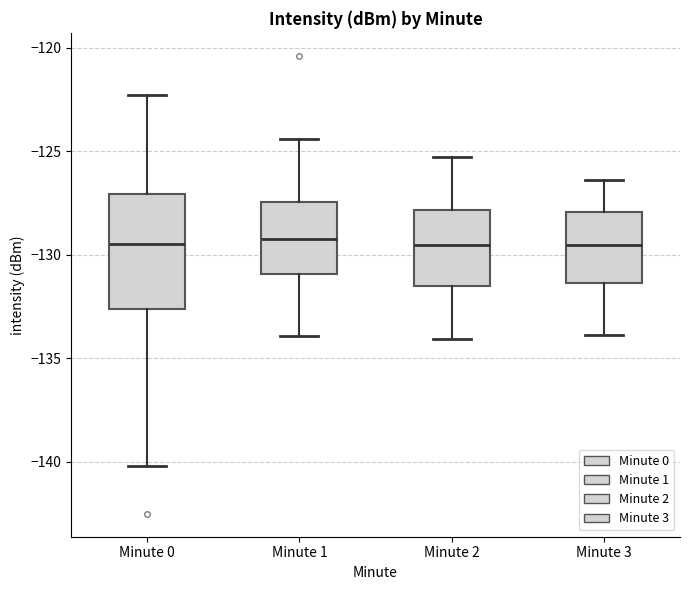

Reading left to right, transcribe this box plot: for each box, give where its median line is, the range the box spans, and where its two whiskers end, as read against the y-axis. The values are not printed on the chart, so give them approximately, as read against the axis.

Minute 0: median -129.5, box -132.5 to -127.0, whiskers -140.0 to -122.5
Minute 1: median -129.0, box -131.0 to -127.5, whiskers -134.0 to -124.5
Minute 2: median -129.5, box -131.5 to -128.0, whiskers -134.0 to -125.5
Minute 3: median -129.5, box -131.5 to -128.0, whiskers -134.0 to -126.5